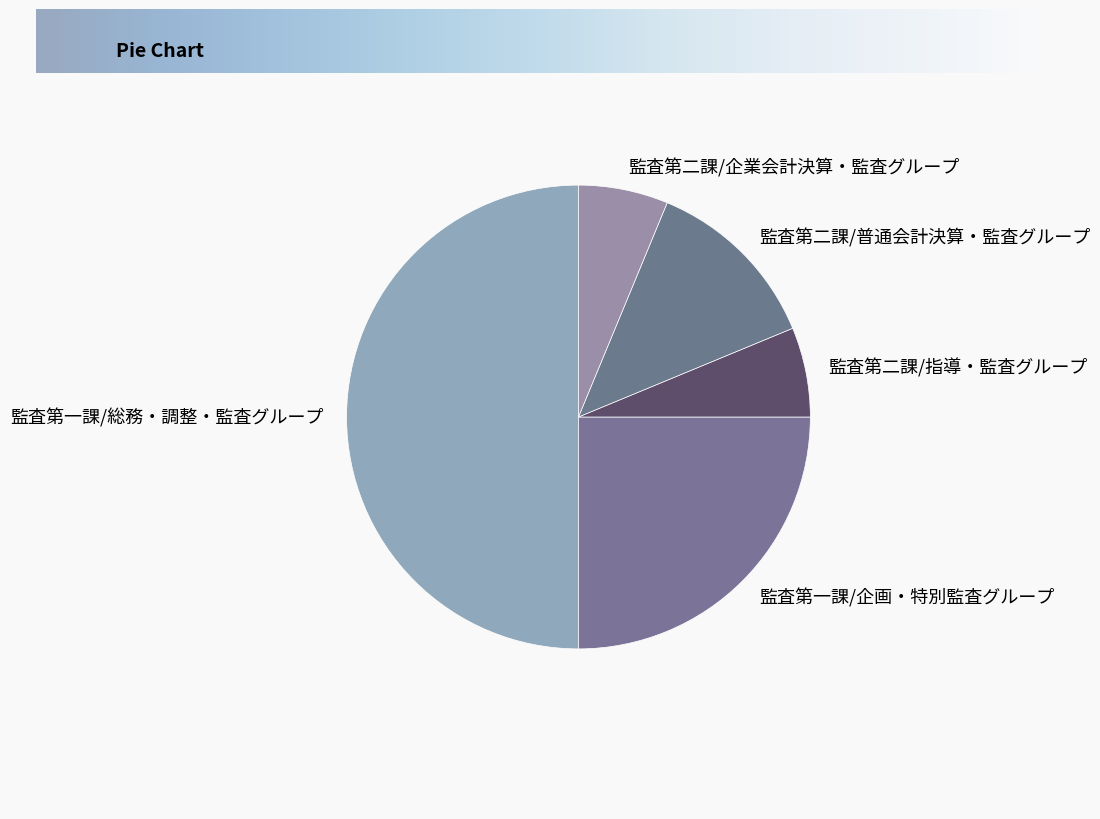

What is the largest slice in the pie chart?

監査第一課/総務・調整・監査グループ